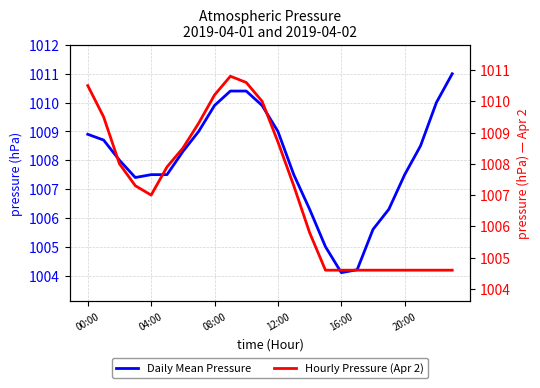

Where does the Hourly Pressure (Apr 2) series first go above 1007?

00:00